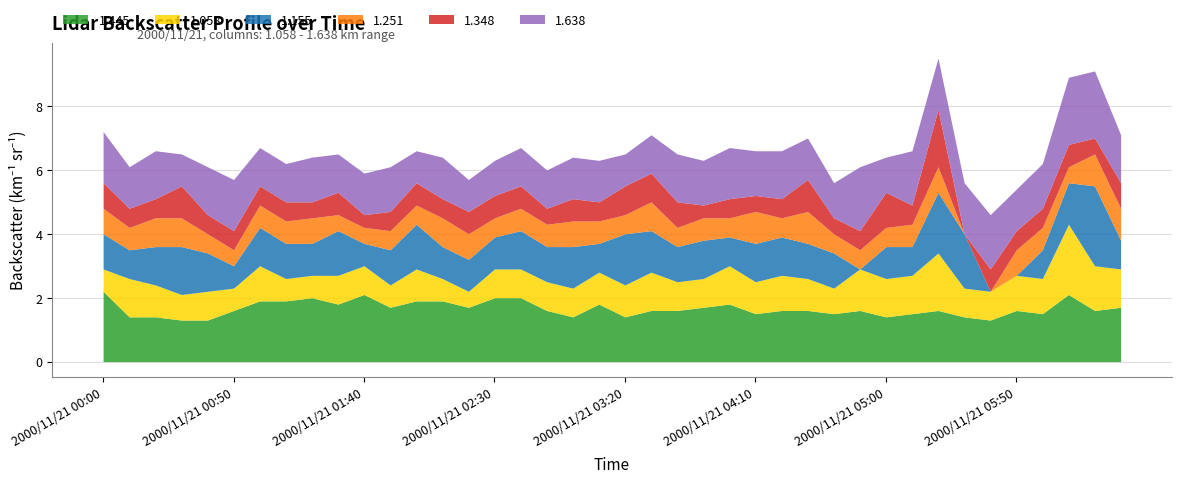

What is the lowest value of the 1.638 series?

1.0